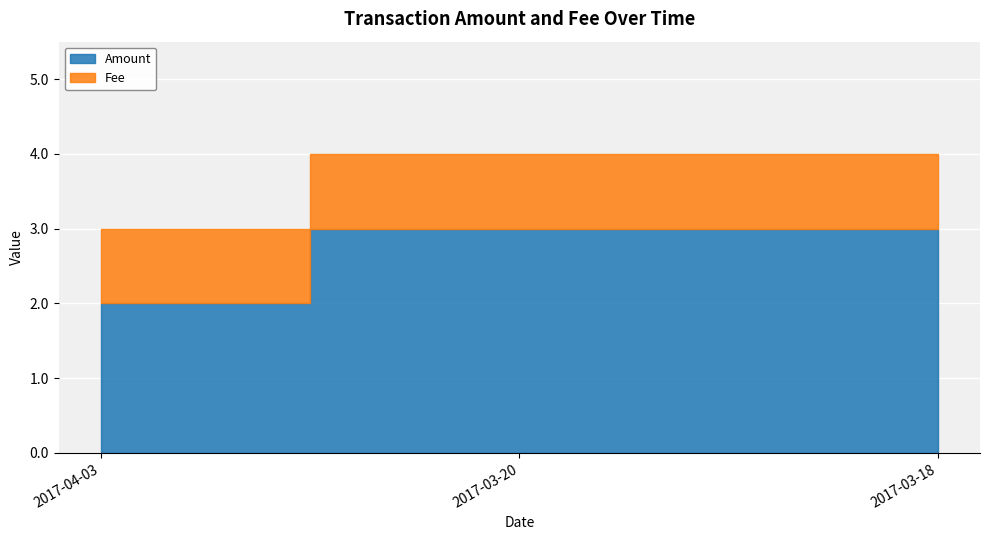

What position from the left is 2017-03-18?

3